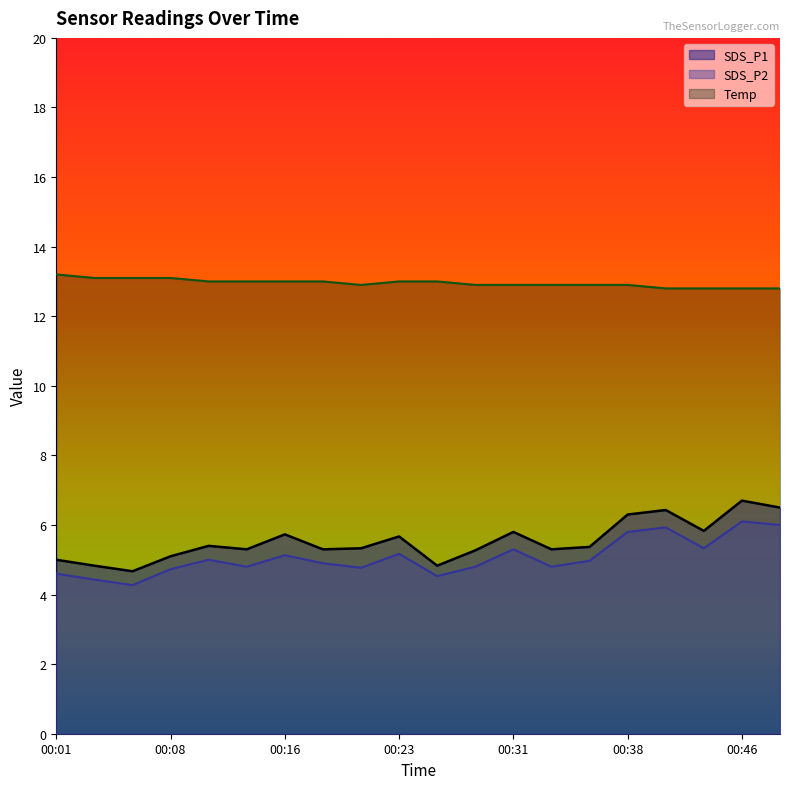

The Temp series shows 13.0 at 00:26. True or false?

True